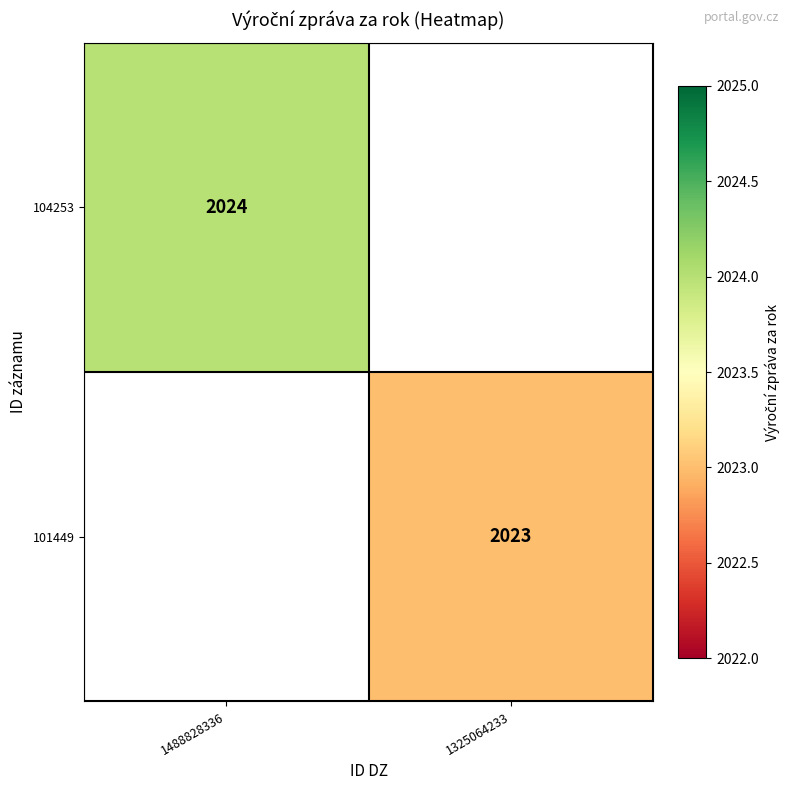

The value of 104253 at 1488828336 is 2024. True or false?

True